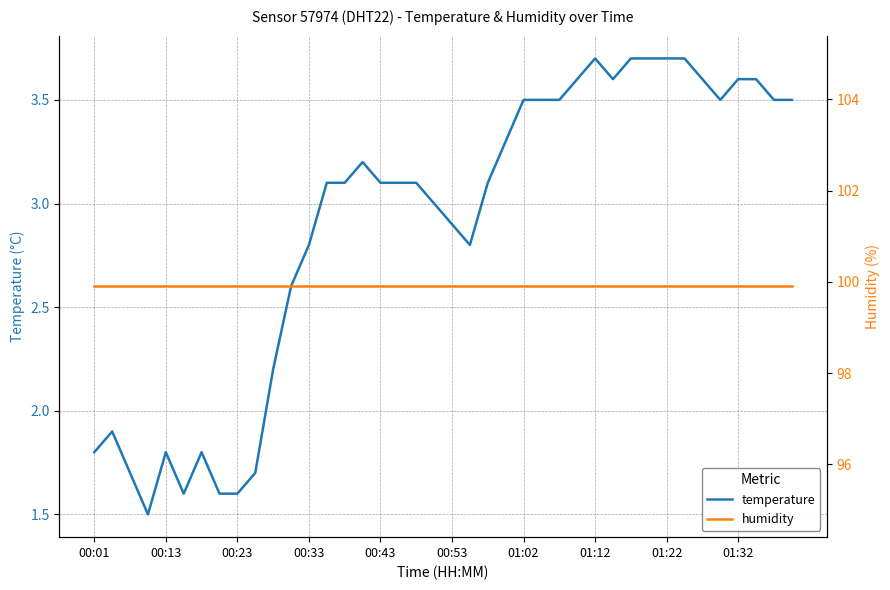

What value does the temperature series have at 18?

3.1